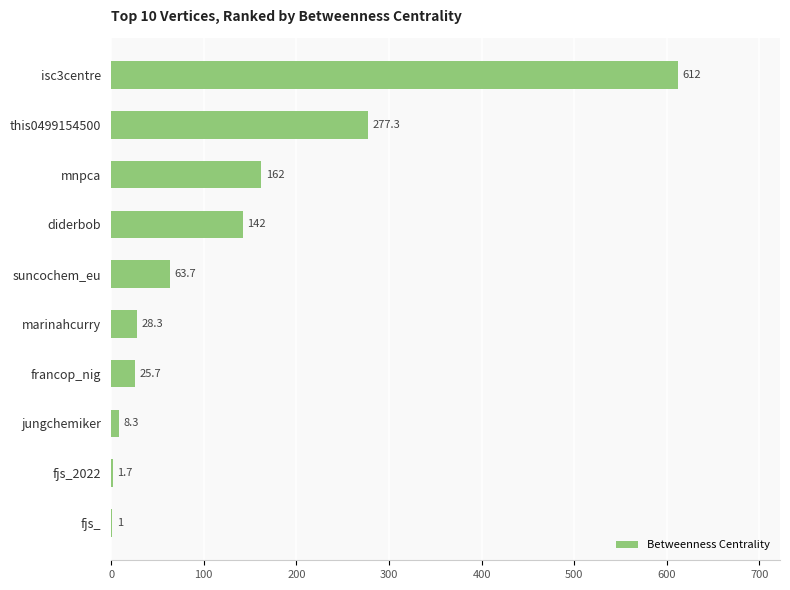

Where is the data nearest to the value 306?

this0499154500